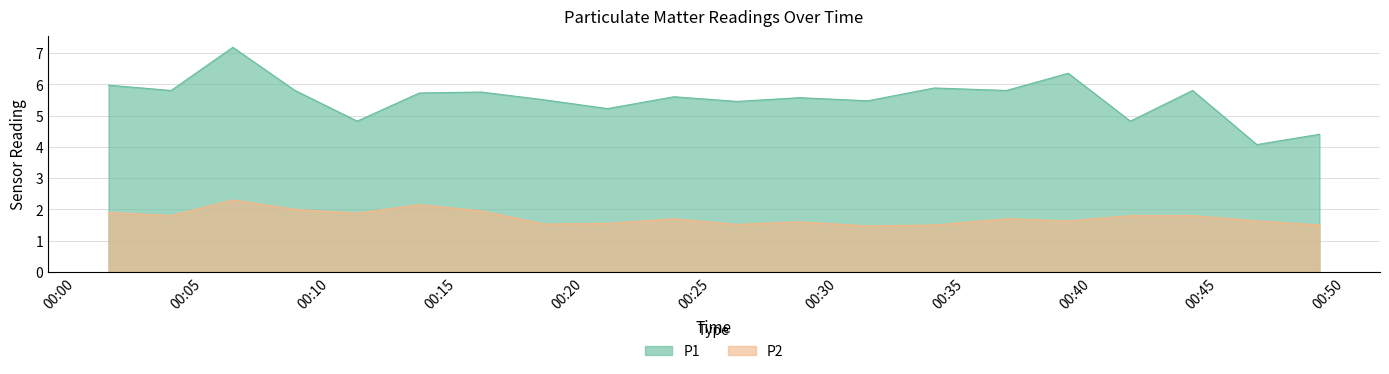

At which label does P1 first exceed 5?

00:01